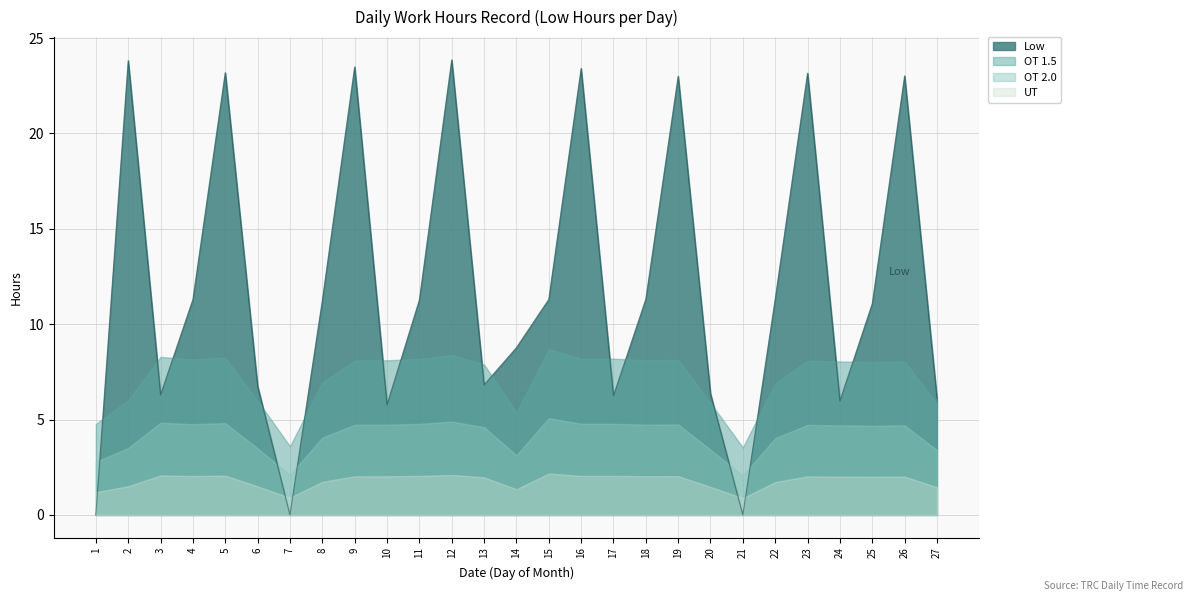

At 7, list the series in order from smallest to largest.

Low, UT, OT 2.0, OT 1.5